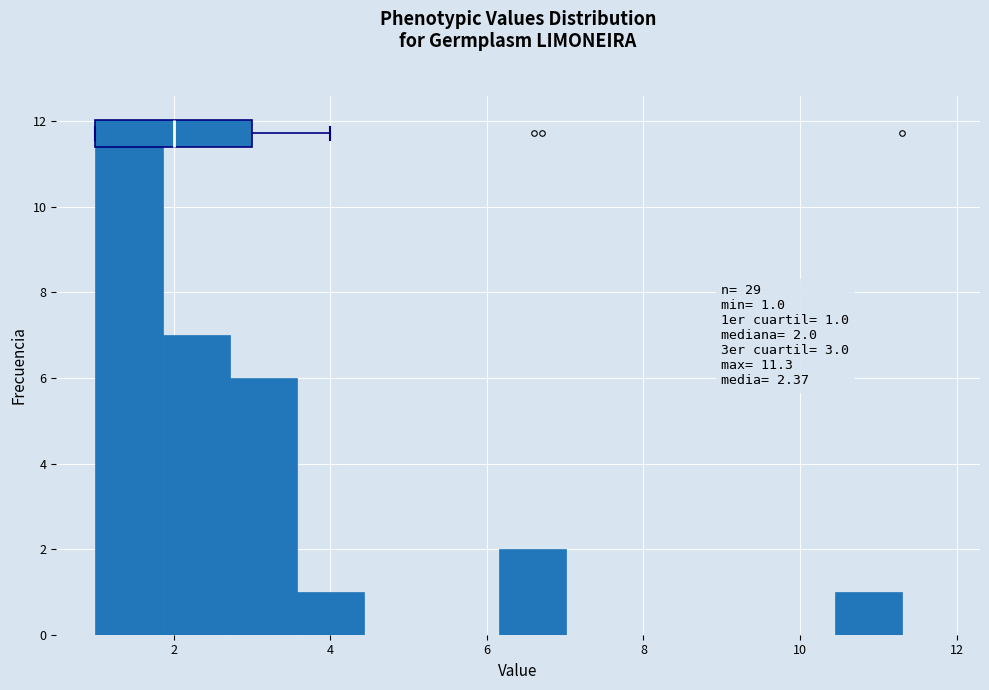

Which range on the x-axis has the tallest bar?

1.0 to 1.8